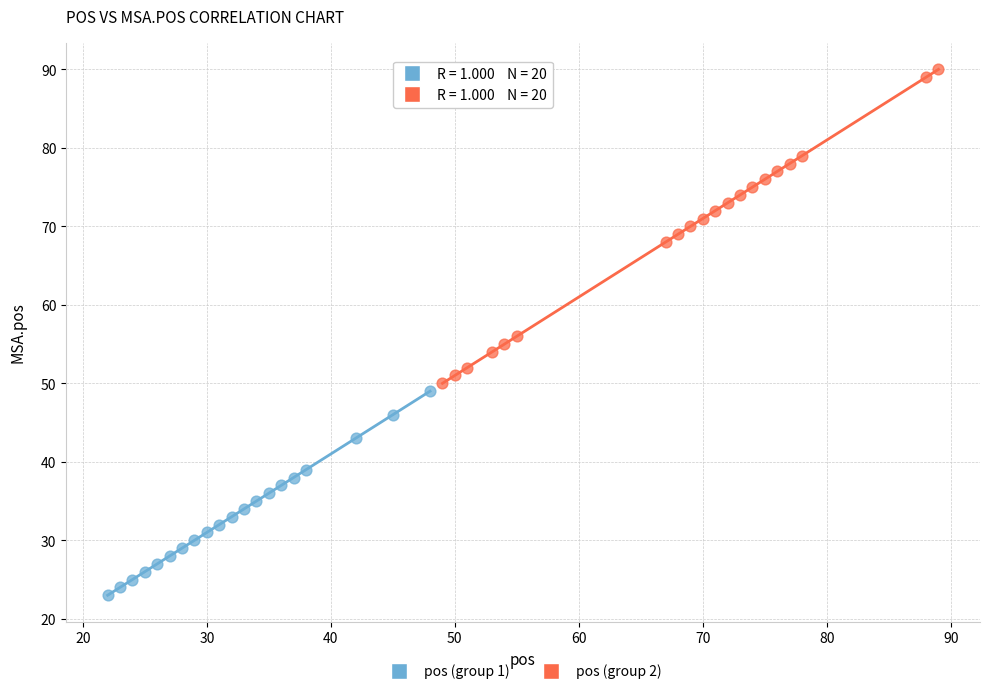

Which series reaches the minimum Y coordinate?

pos (group 1)